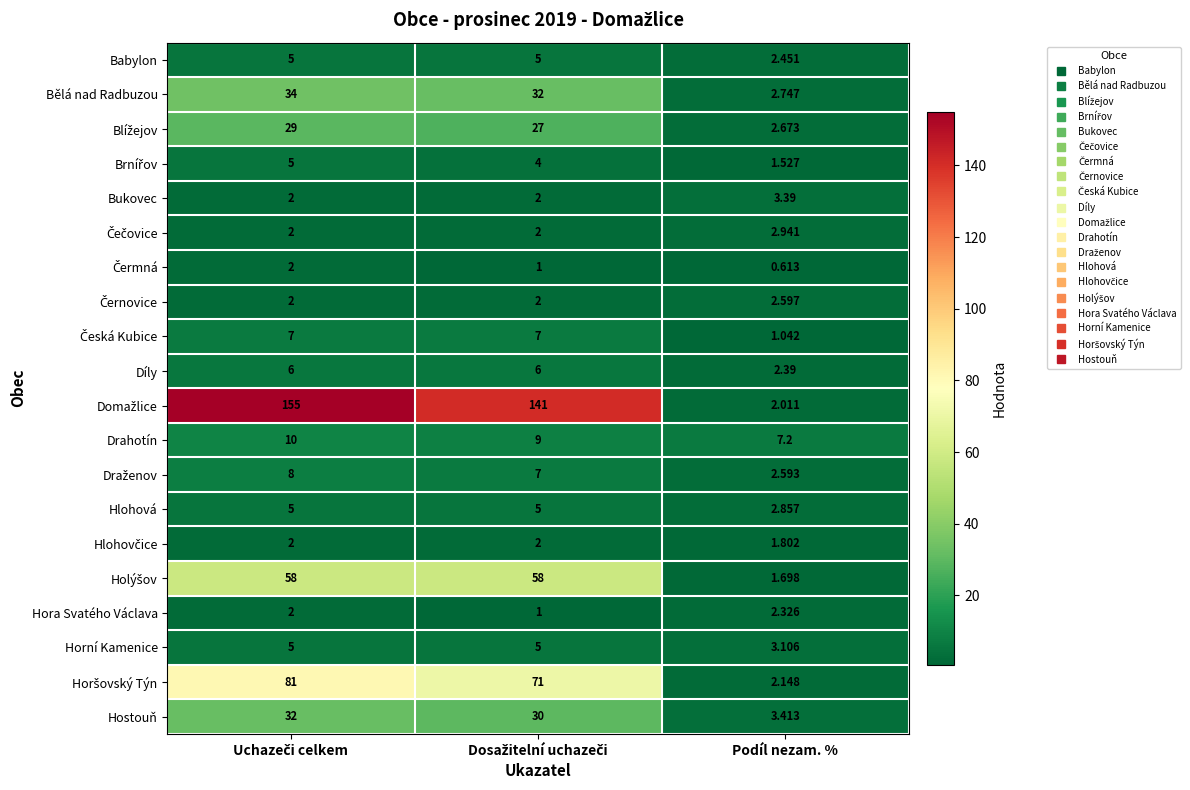

At which label does Díly reach its minimum?

Podíl nezam. %